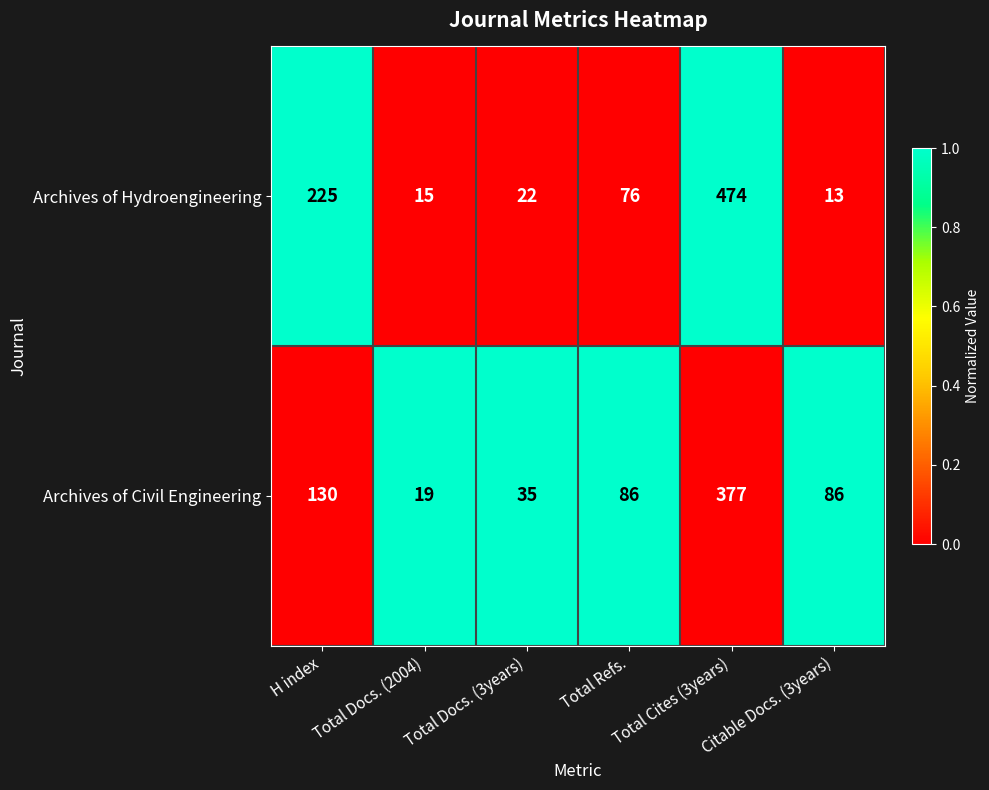

Which series has the largest range (max minus min)?

Archives of Hydroengineering